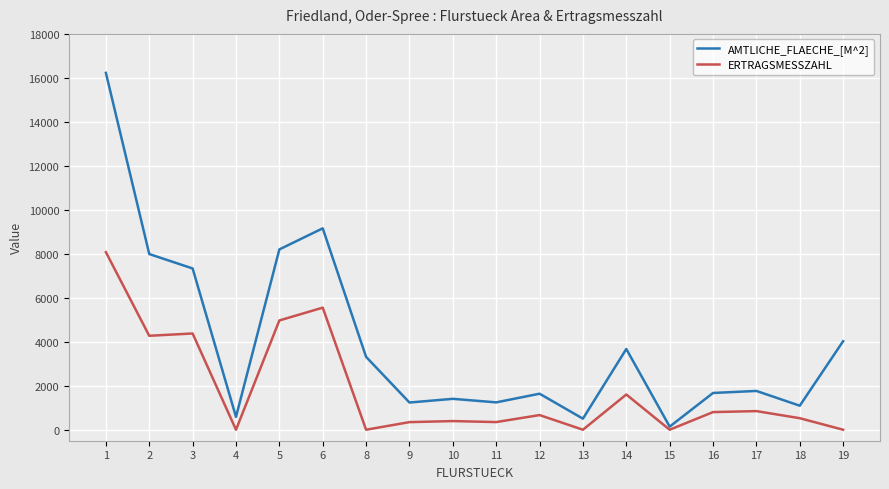

Is the value of AMTLICHE_FLAECHE_[M^2] at 19 greater than the value of ERTRAGSMESSZAHL at 2?

No